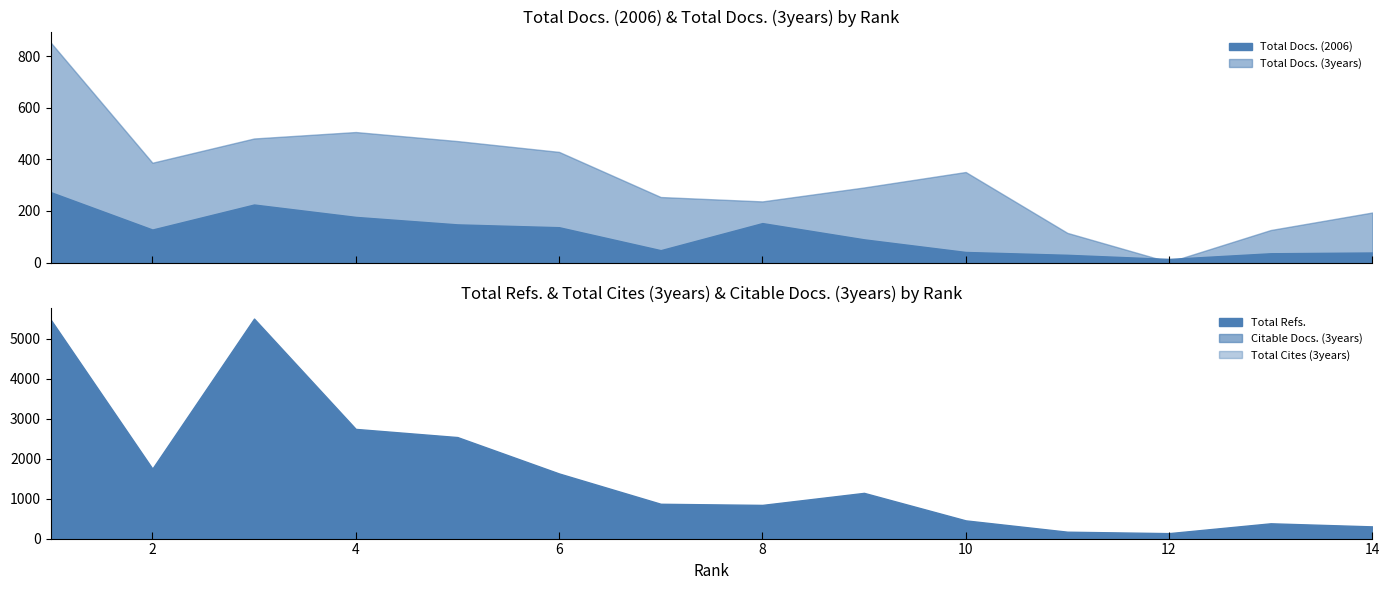

Which has a higher value, 13 or 2?

2